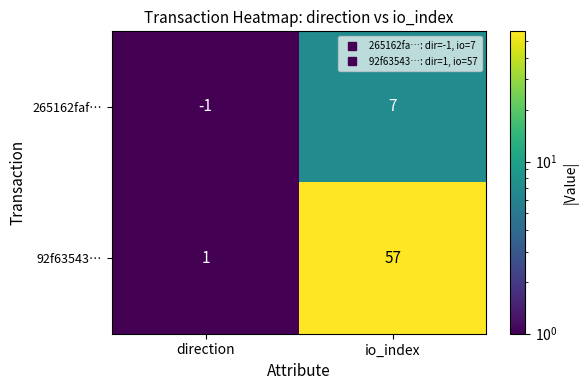

What is the maximum value shown in the chart?

57